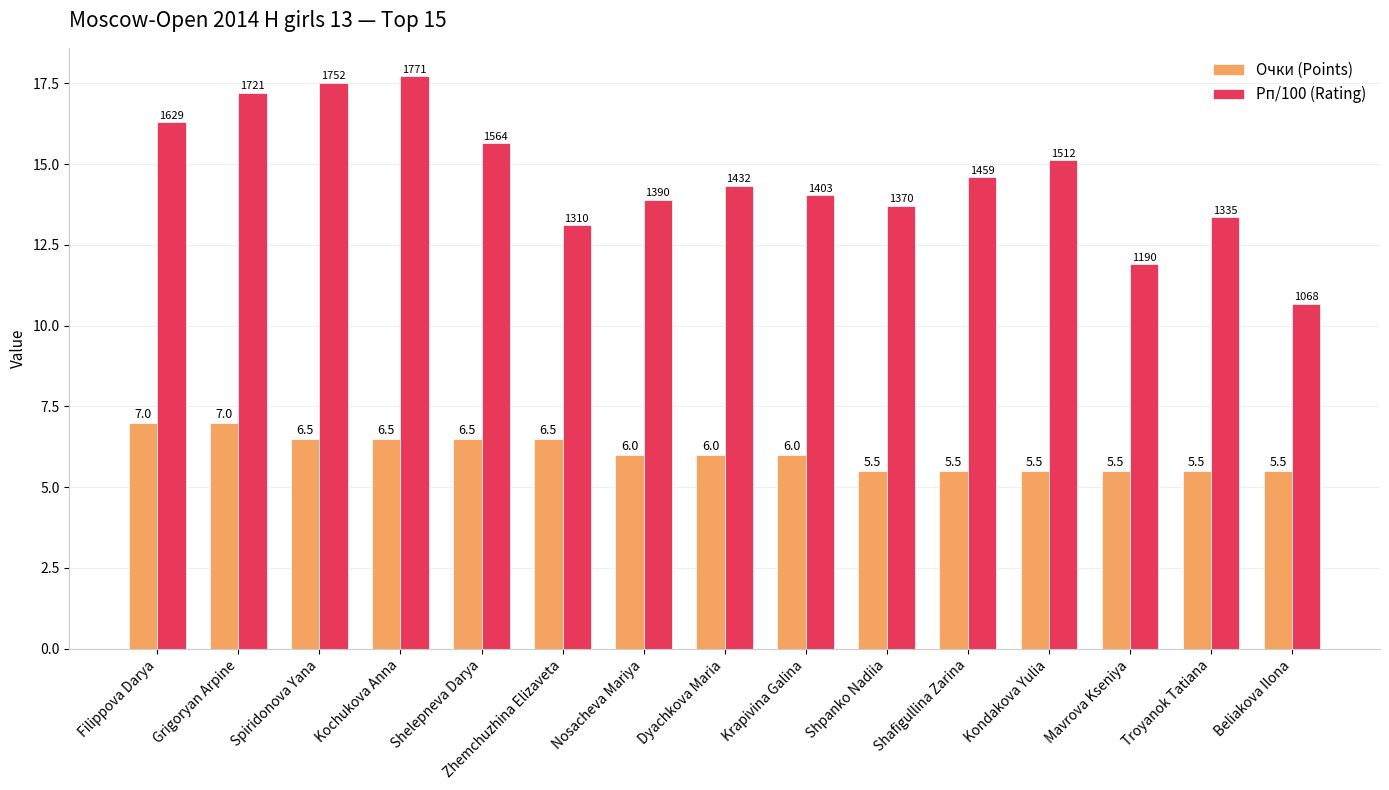

At which label is Рп/100 (Rating) closest to 14?

Krapivina Galina